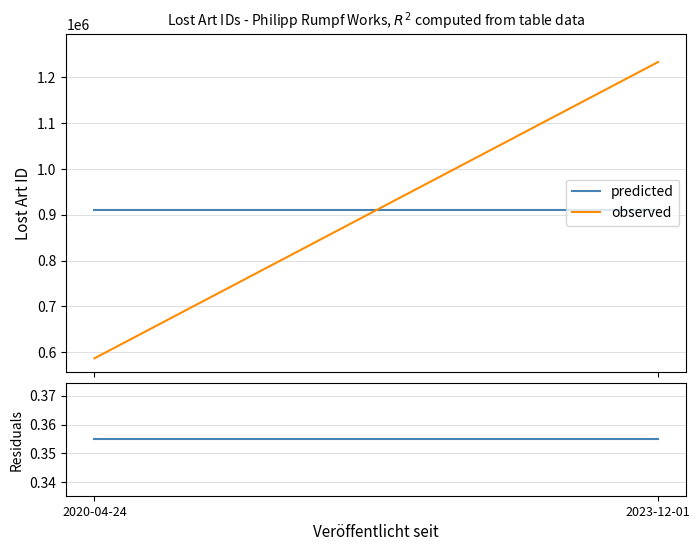

What is the sum of the observed values at 2020-04-24 and 2023-12-01?

1819856.0